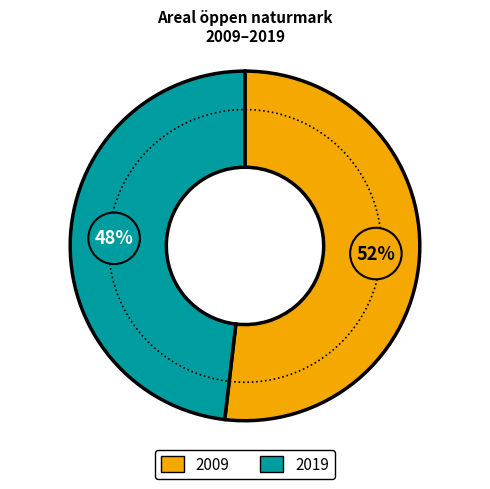

How many segments does this pie chart have?

2